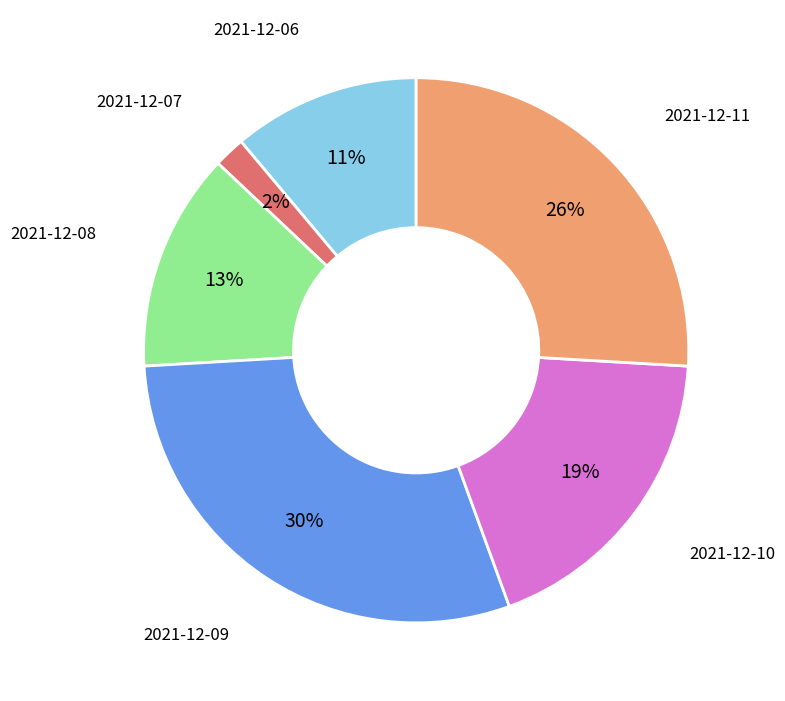

To the nearest percent, what is the average slice percentage?

17%